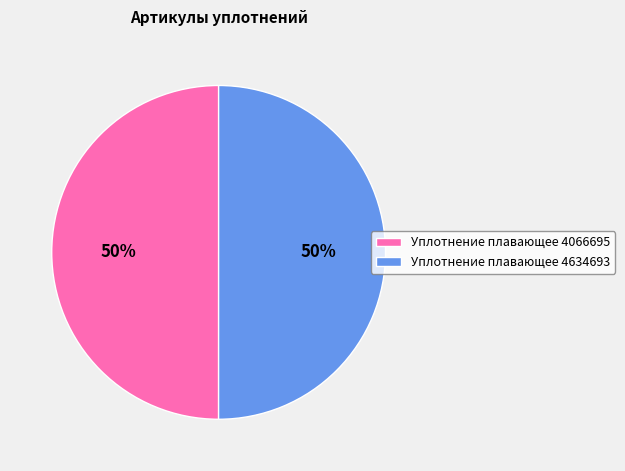

To the nearest percent, what portion does Уплотнение плавающее 4066695 represent?

50%